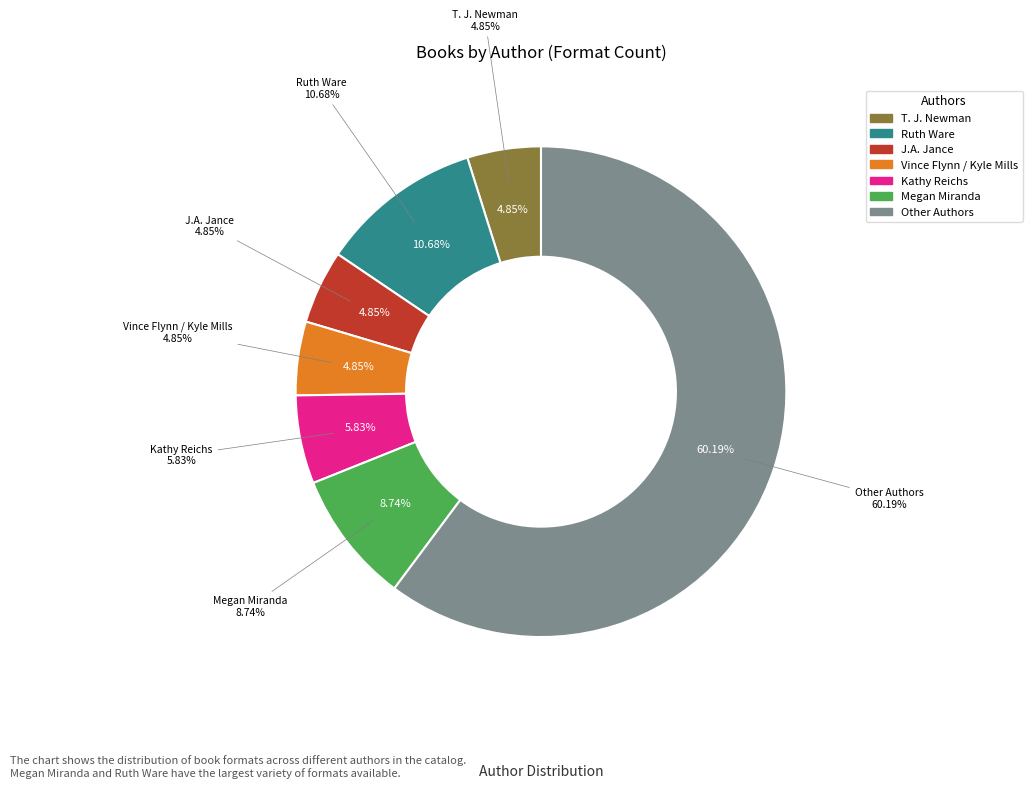

To the nearest percent, what percentage of the pie is Ruth Ware?

11%